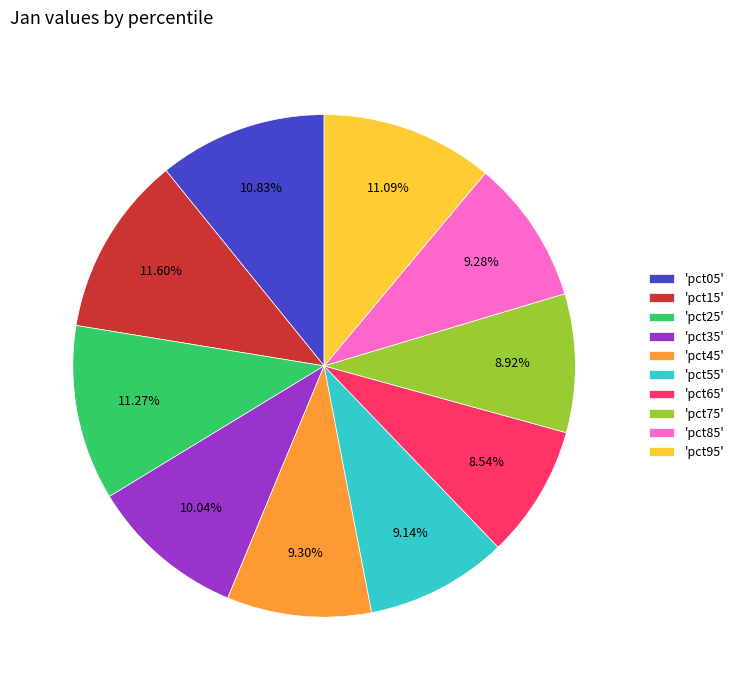

Combined, do 'pct75' and 'pct35' account for over 50%?

No